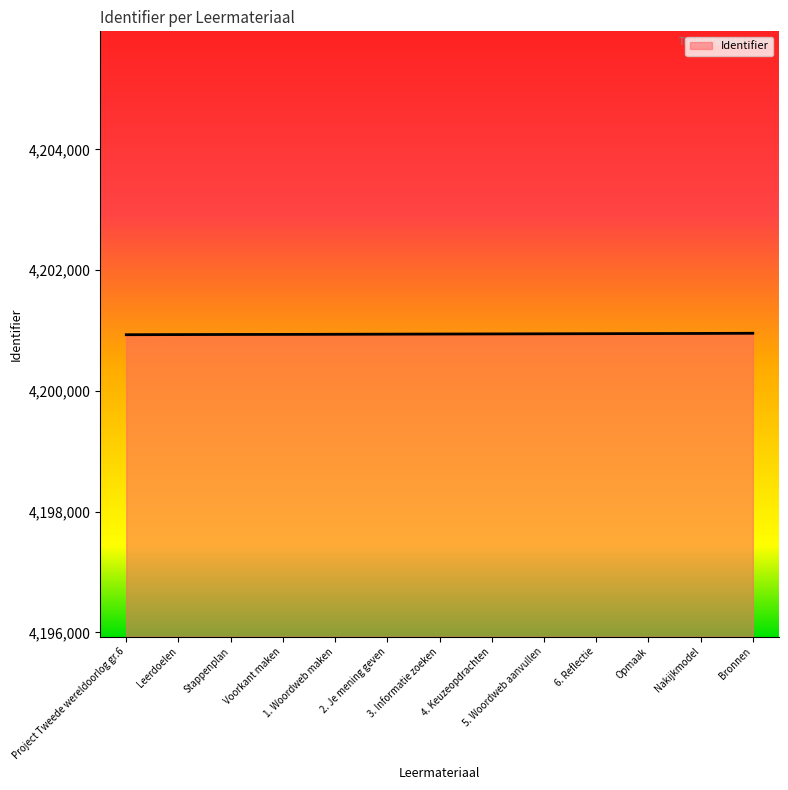

What is the average value?

4200941